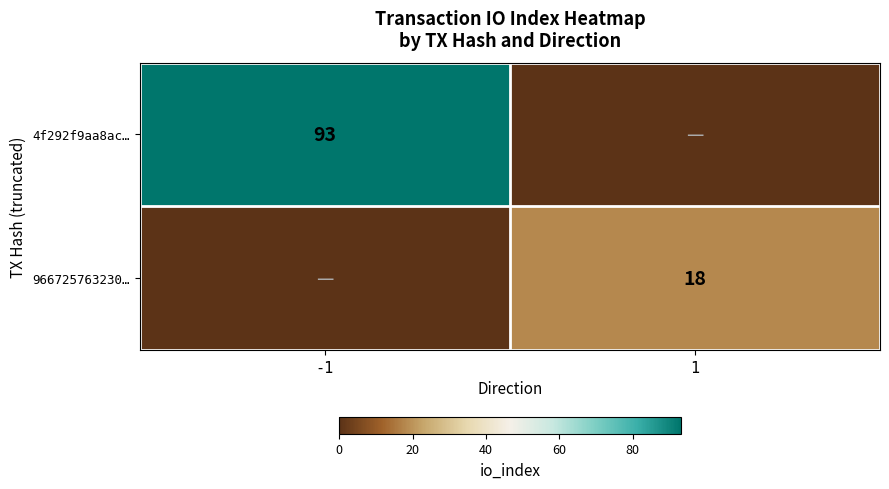

True or false: 966725763230… has a value of 18 at 1.

True